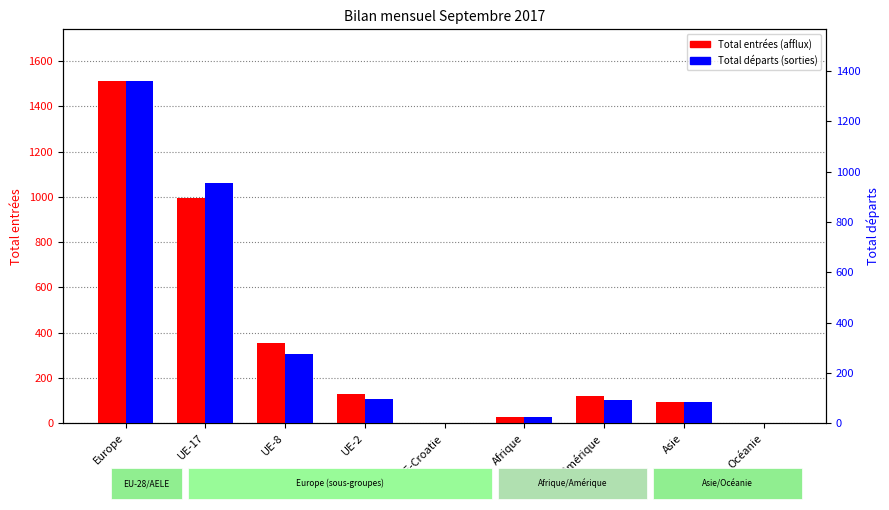

What is the sum of all Total départs values?

2895